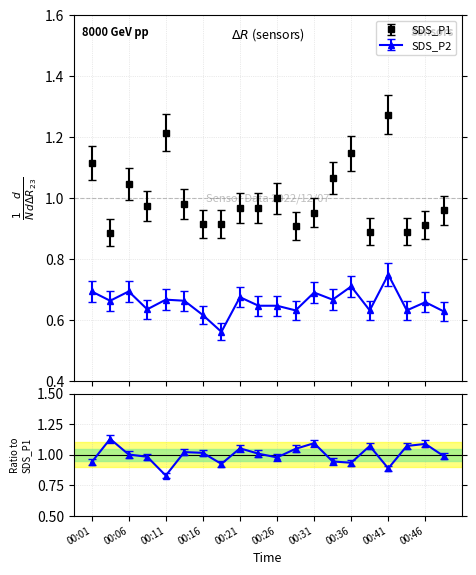

True or false: SDS_P2 and SDS_P1 intersect in this chart.

False